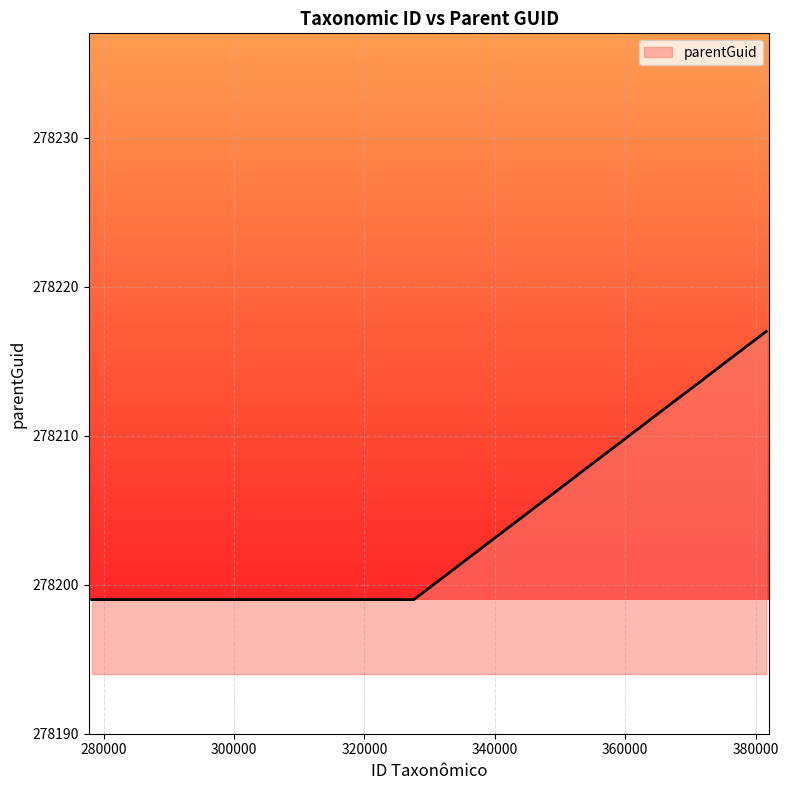

What is the minimum value shown in the chart?

278199